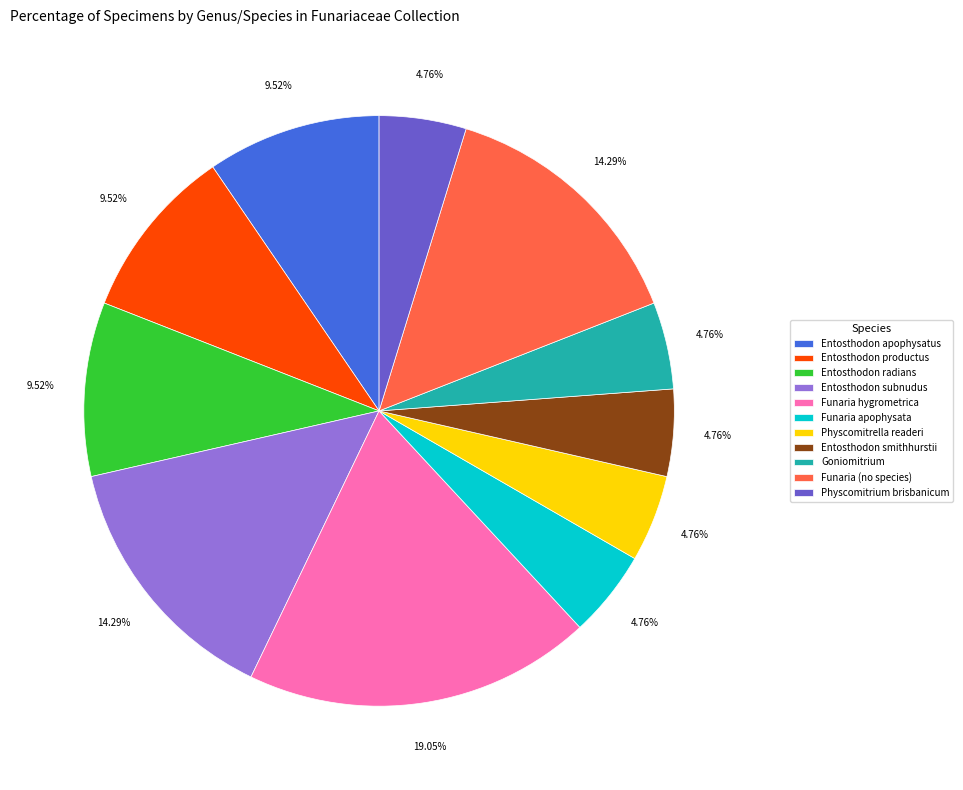

To the nearest percent, what is the combined percentage of Funaria hygrometrica and Entosthodon apophysatus?

29%